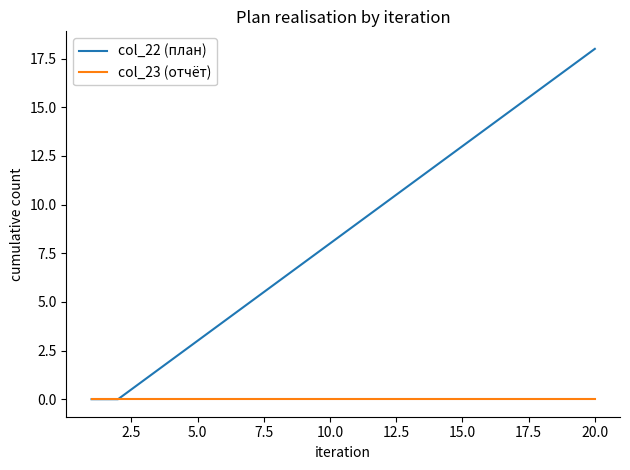

Which series has the largest total across all categories?

col_22 (план)